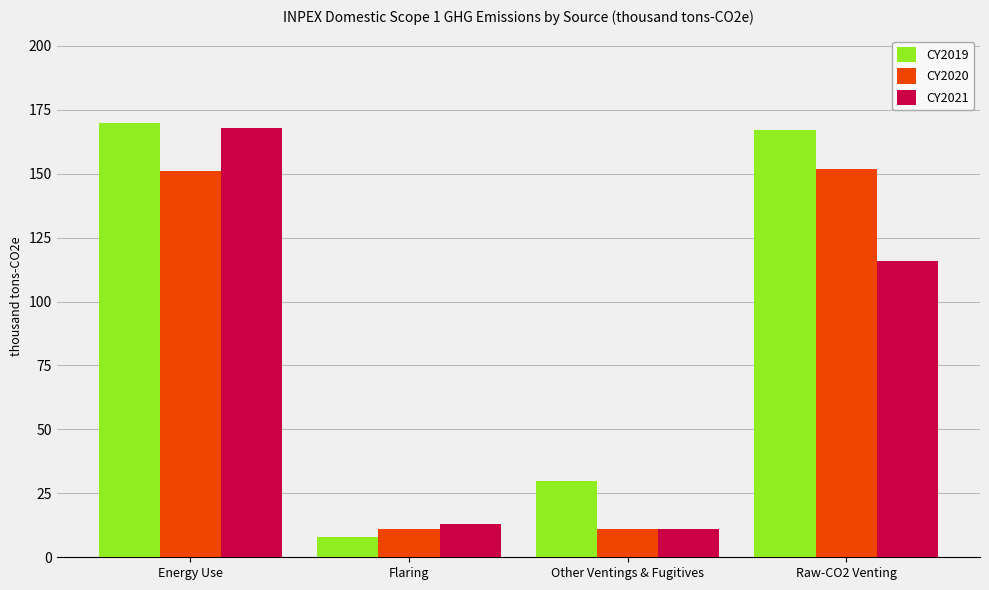

What are all the series names shown in the legend?

CY2019, CY2020, CY2021